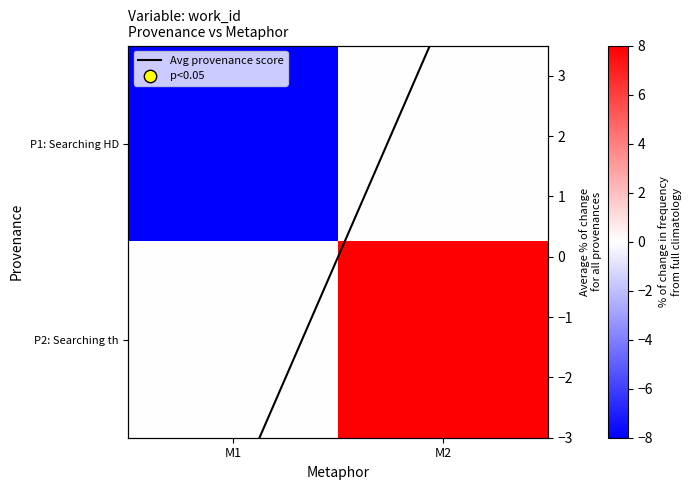

Which category has the lowest value in the P2: Searching th series?

M1